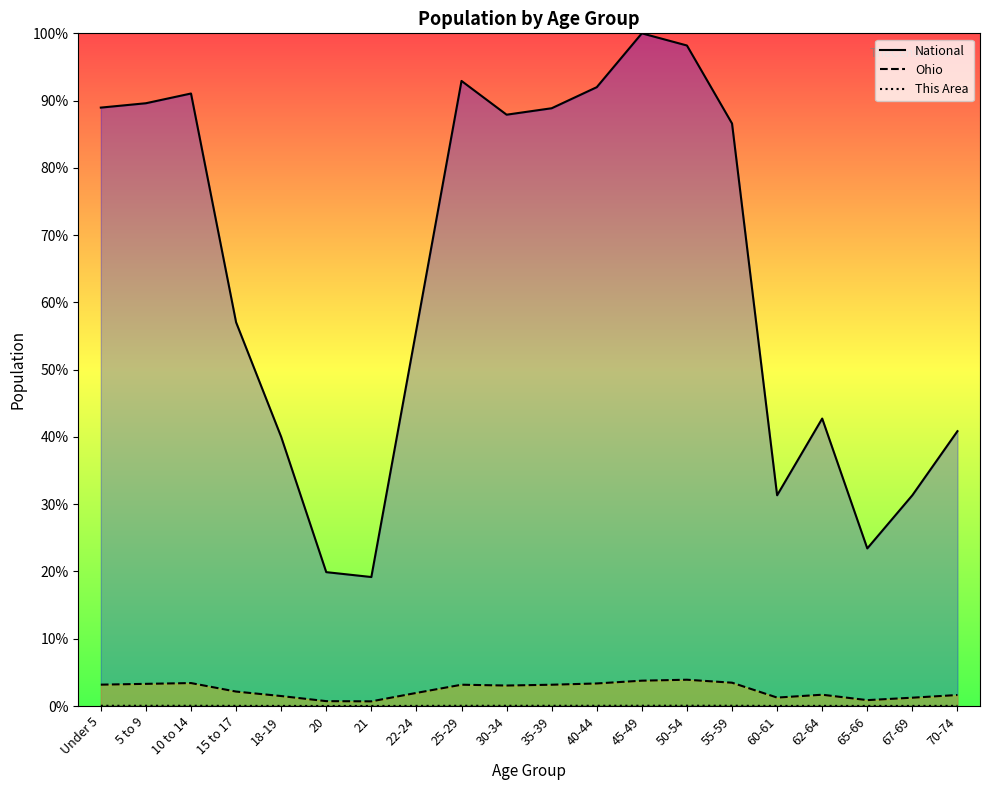

Which label corresponds to the largest value in the chart?

45-49